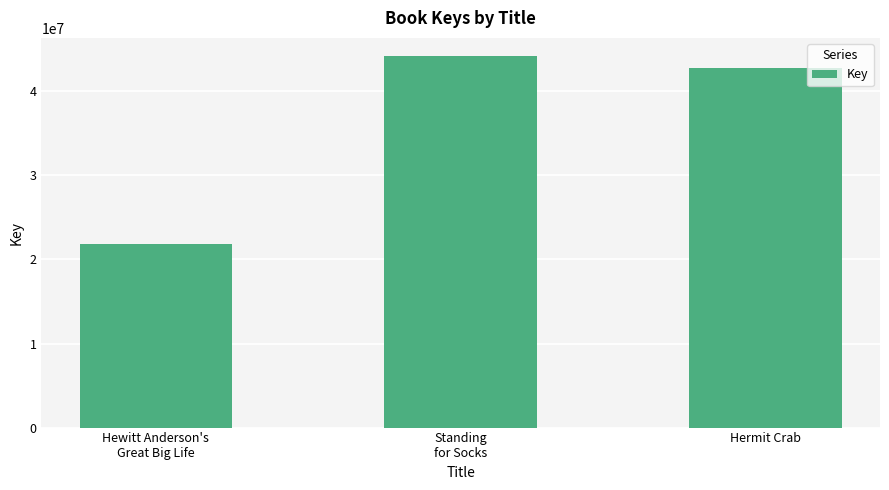

What is the sum of the values at Hewitt Anderson's
Great Big Life and Hermit Crab?

64571920